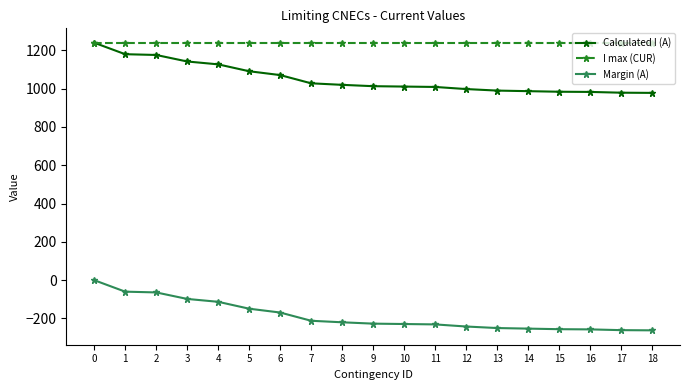

At 6, list the series in order from largest to smallest.

I max (CUR), Calculated I (A), Margin (A)